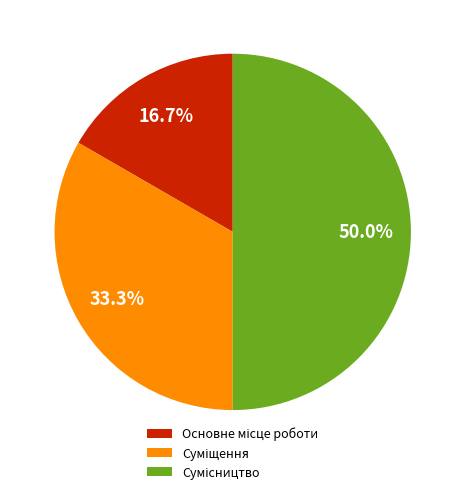

What is the smallest slice in the pie chart?

Основне місце роботи